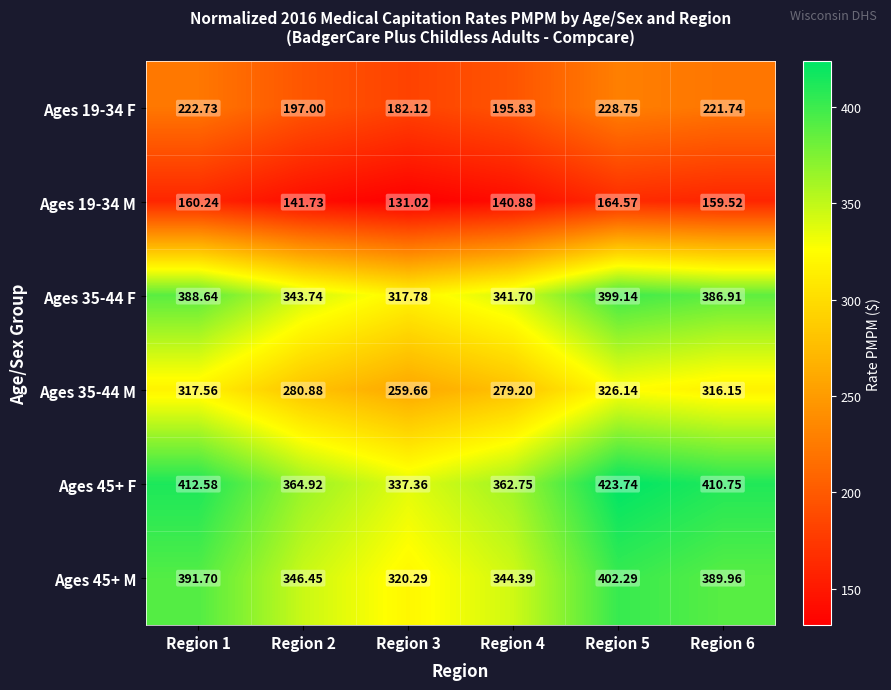

Is the value of Ages 35-44 M at Region 5 greater than the value of Ages 45+ M at Region 4?

No